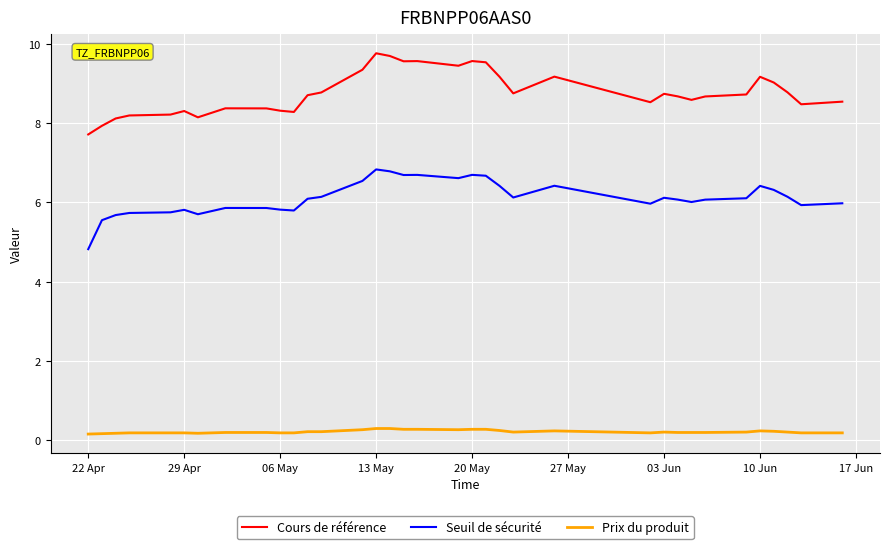

What is the minimum value shown in the chart?

0.2